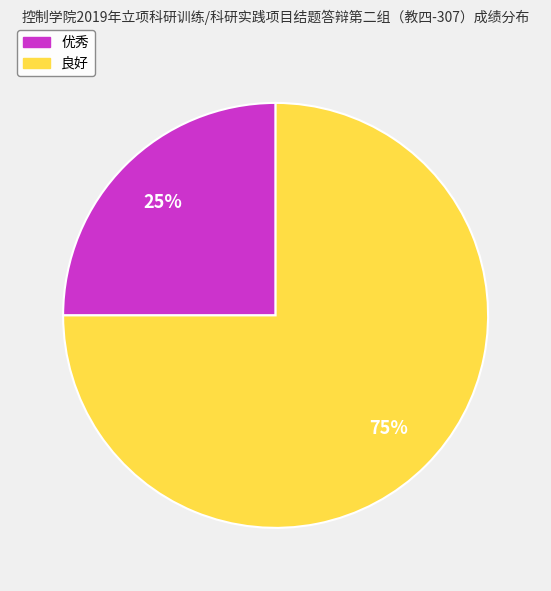

Combined, do 优秀 and 良好 account for over 50%?

Yes